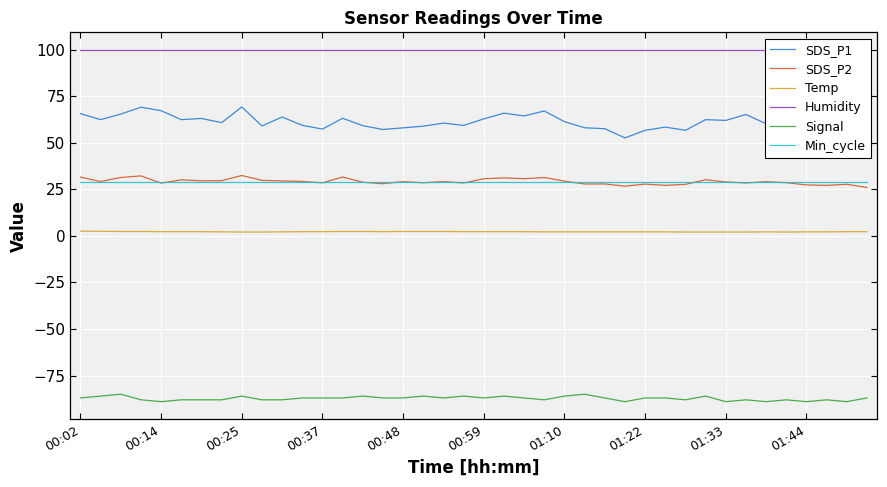

Is it true that Min_cycle equals 18.2 at 01:10?

False